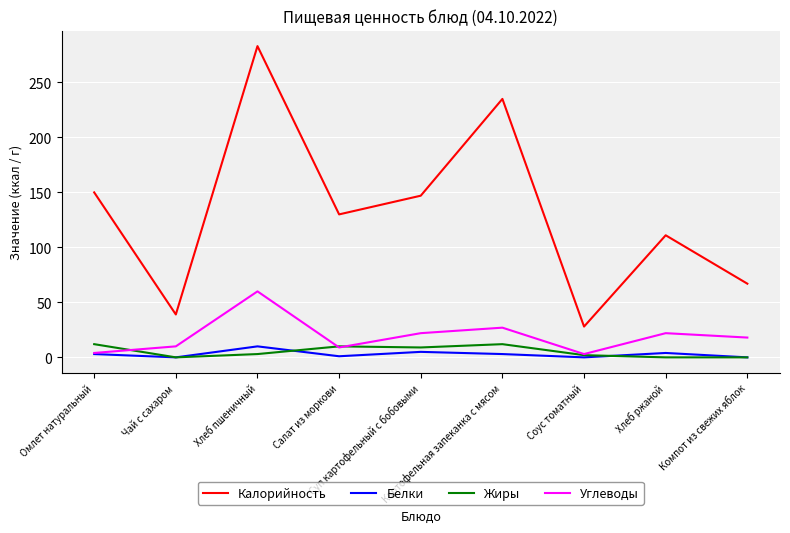

Which series has the largest total across all categories?

Калорийность